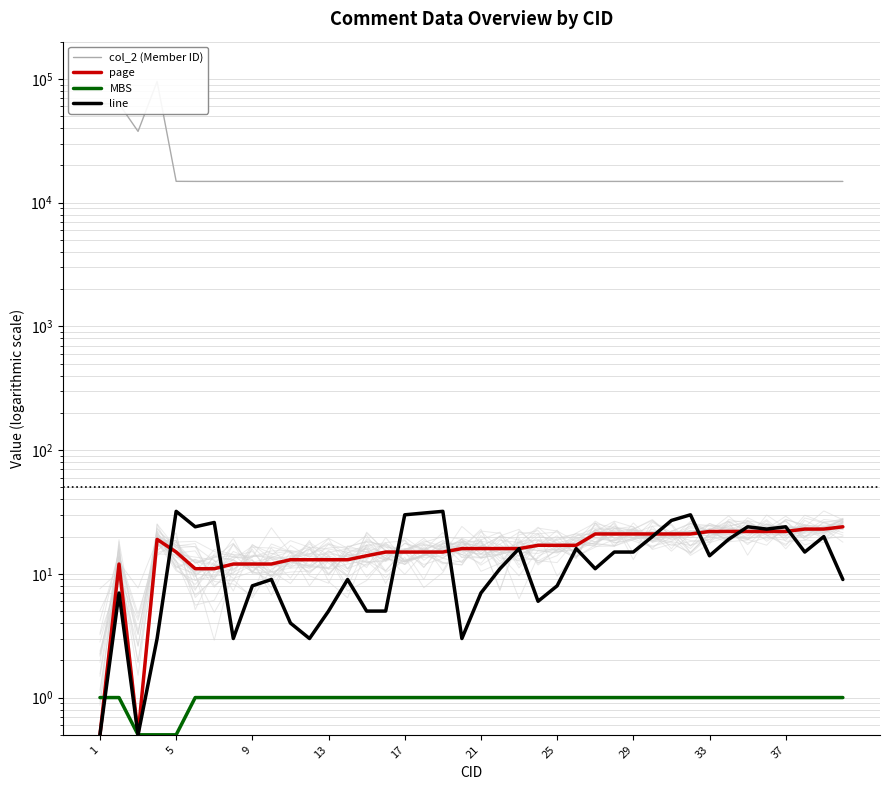

At which label does line reach its minimum?

1